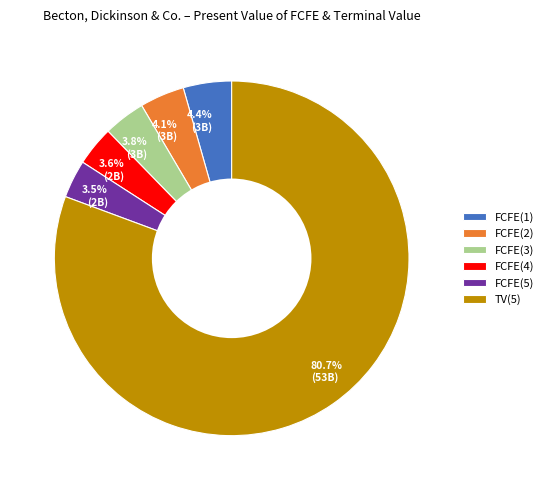

How much of the chart is everything except FCFE(2)?

95.9%